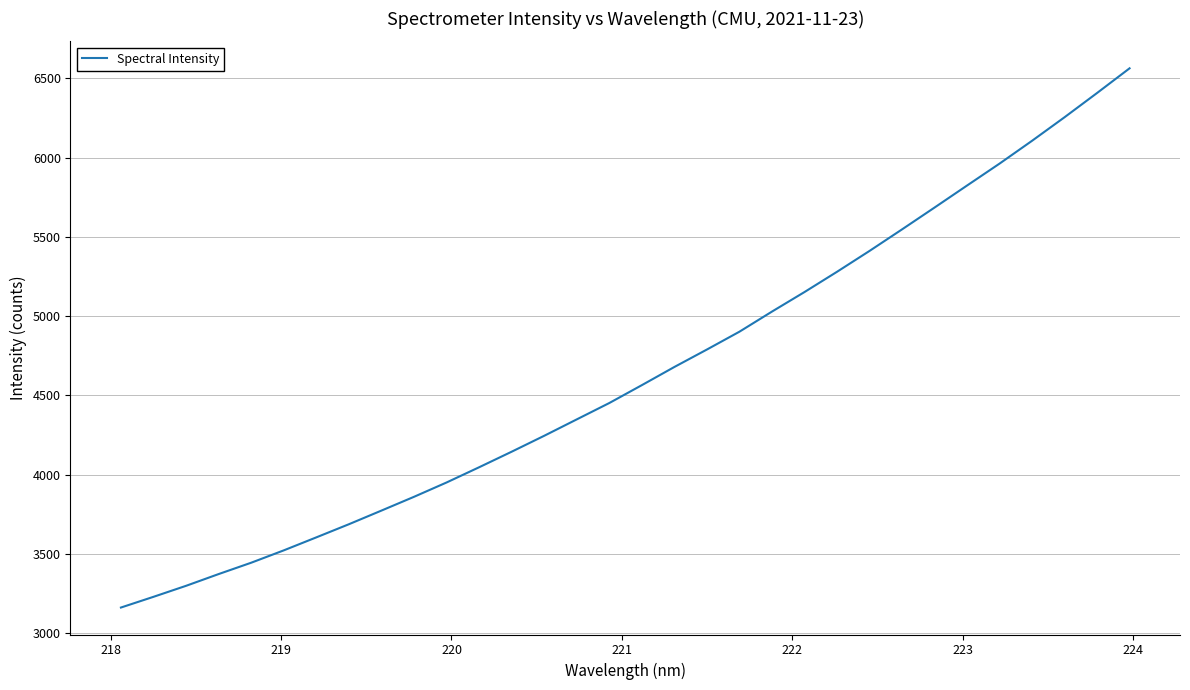

True or false: the data has more than 2 interior local peaks.

False